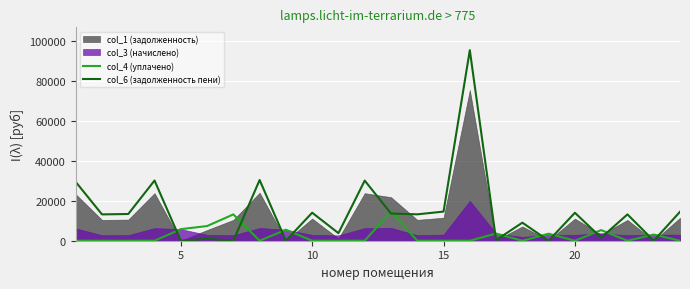

How many data points does each series have?

24